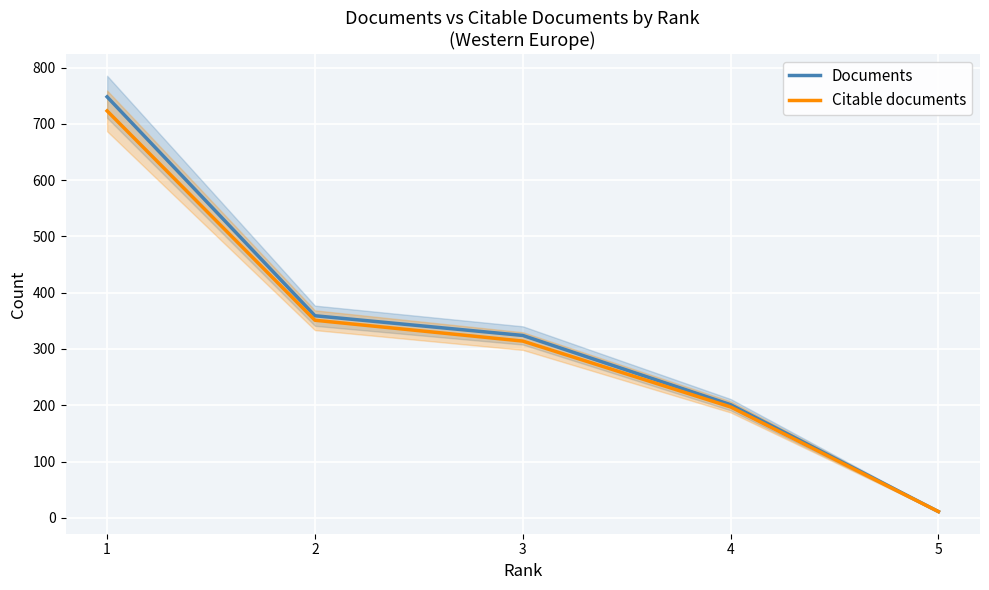

Which series has the largest total across all categories?

Documents